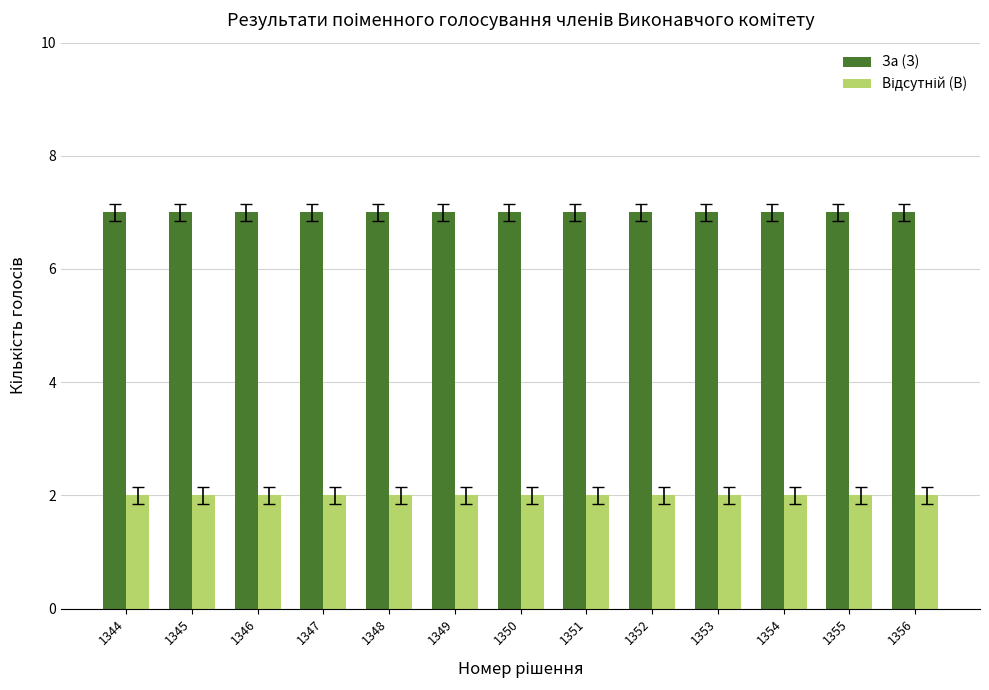

What is the sum of all За (З) values?

91